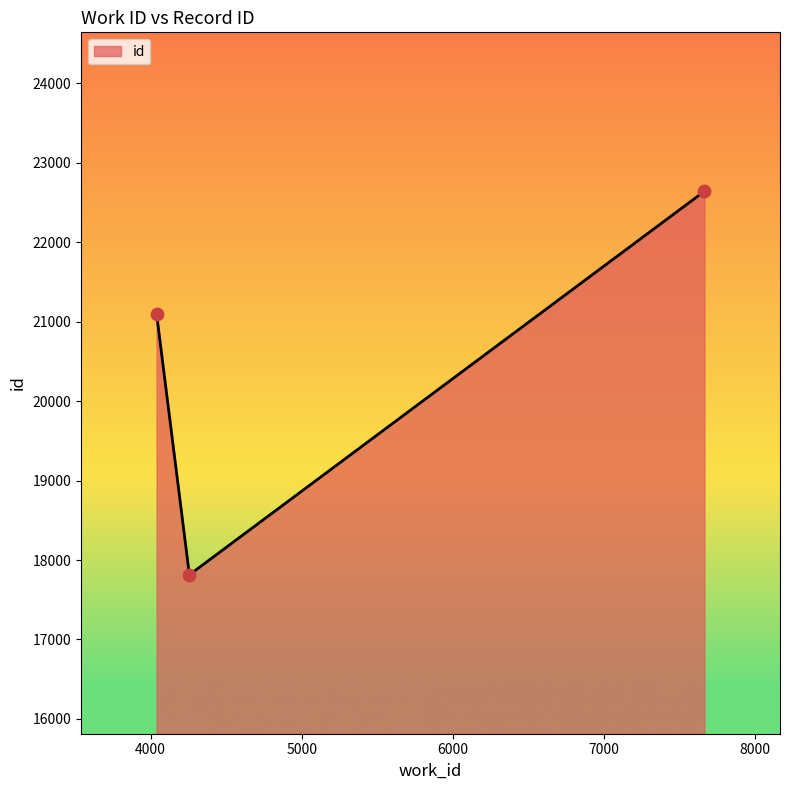

What is the difference between the maximum and minimum values?

4827